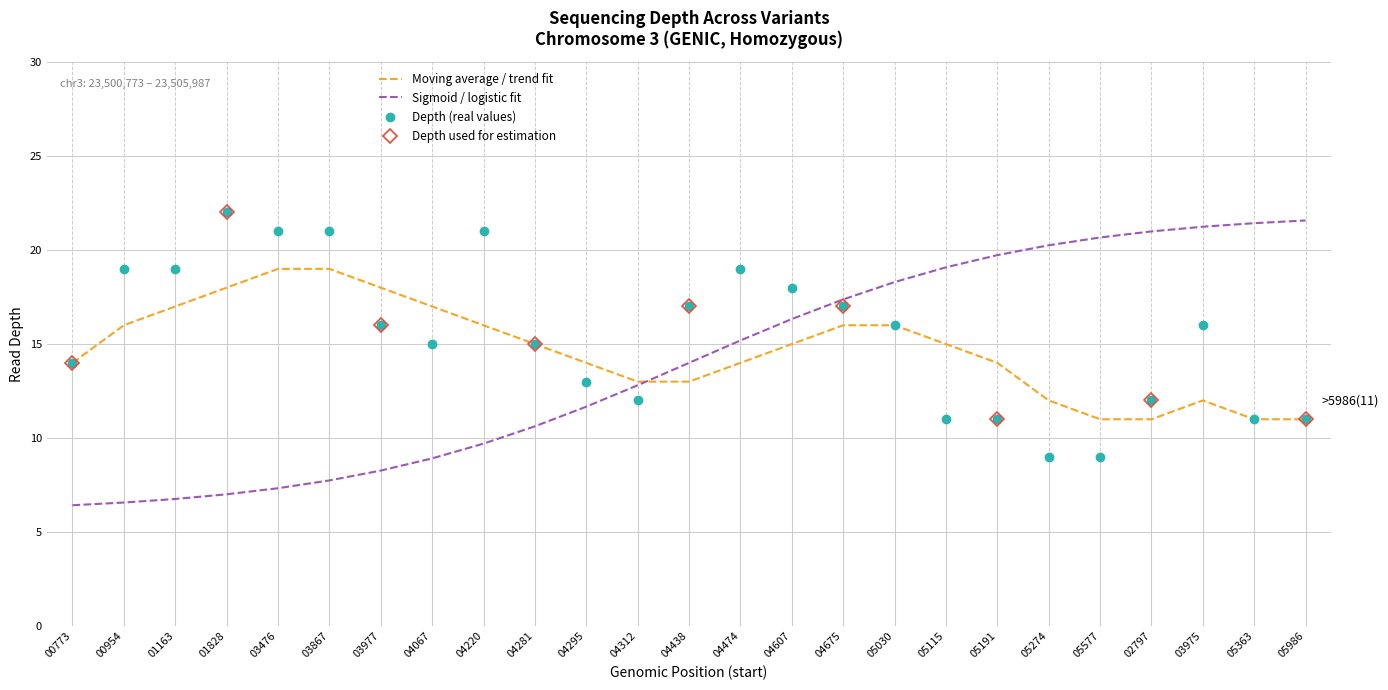

Is the value of Moving average / trend fit at 05030 greater than the value of Depth (real values) at 04295?

Yes